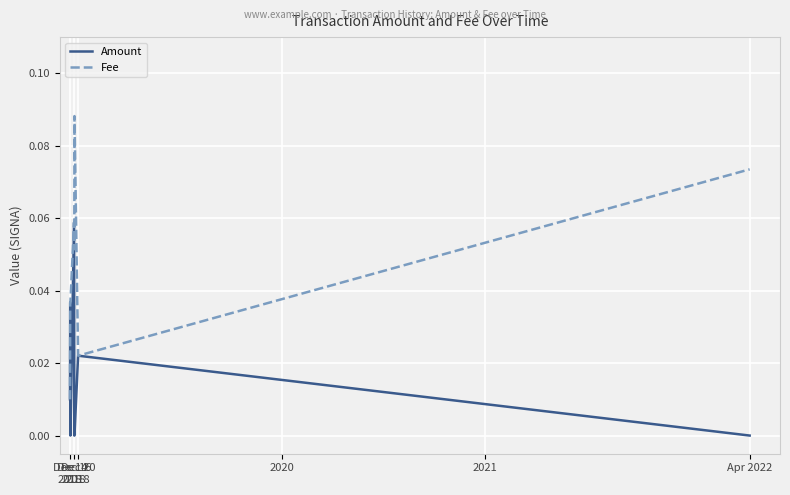

How many series are shown in this chart?

2